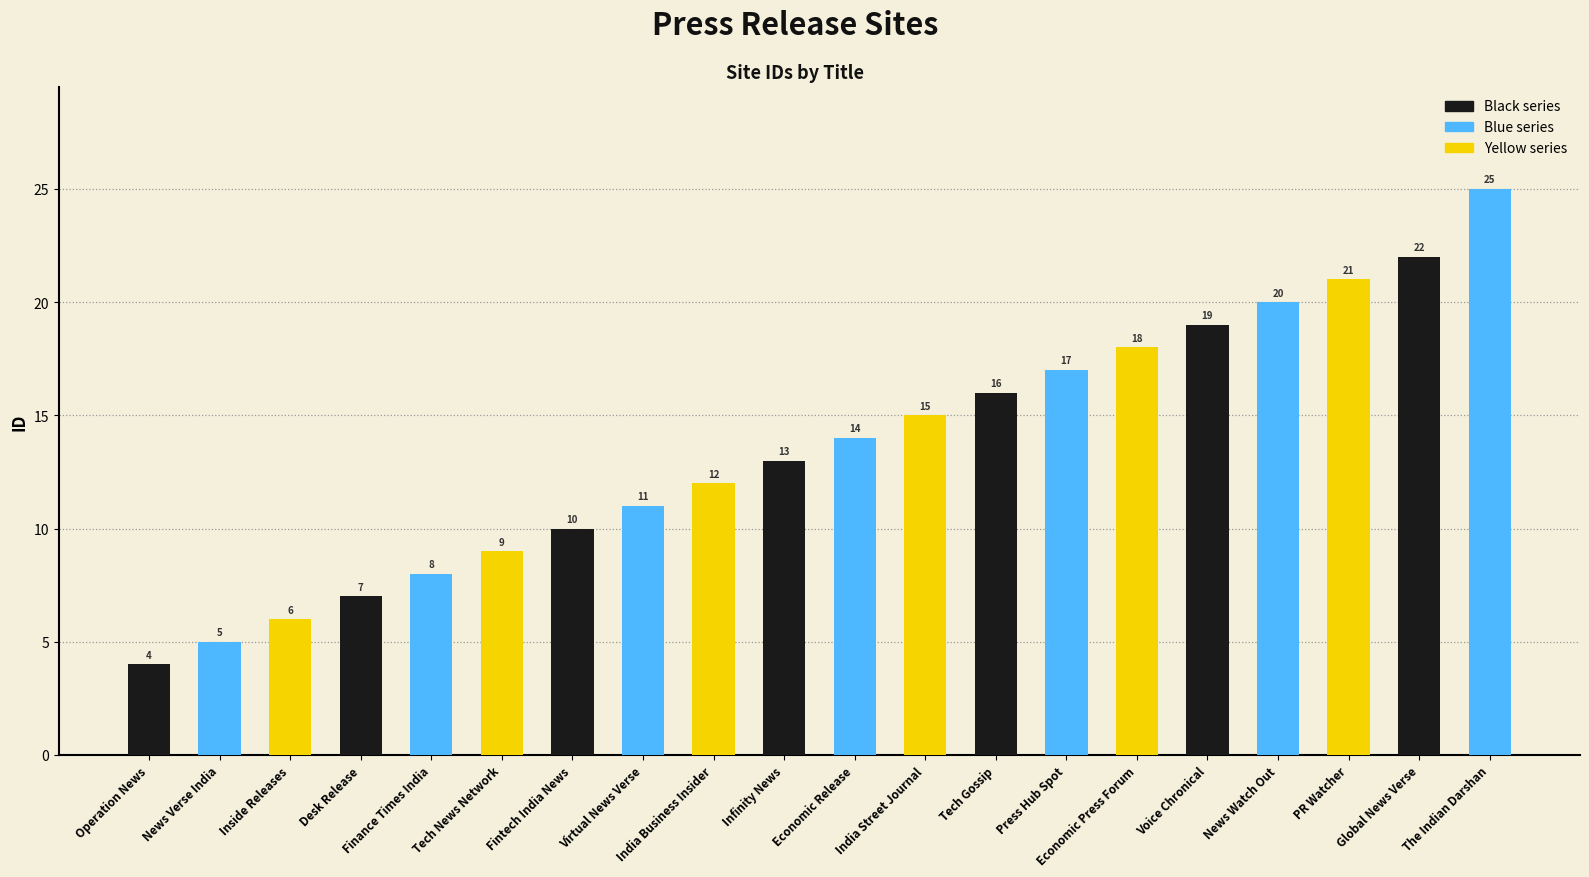

Which has a higher value, Press Hub Spot or News Watch Out?

News Watch Out